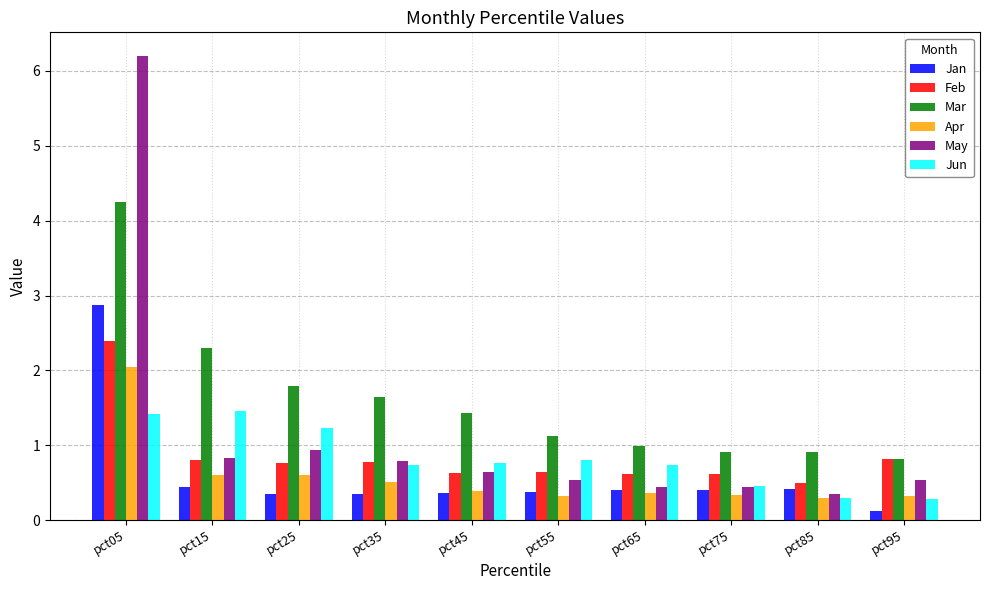

Which series changed the most between pct05 and pct55?

May